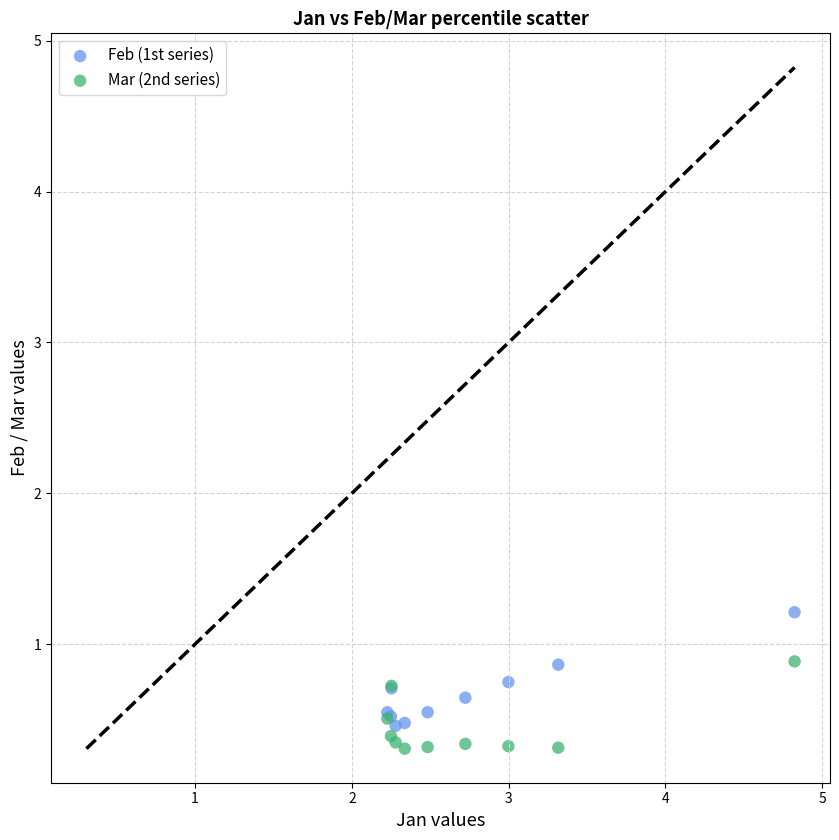

Which series reaches the maximum Y coordinate?

Feb (1st series)